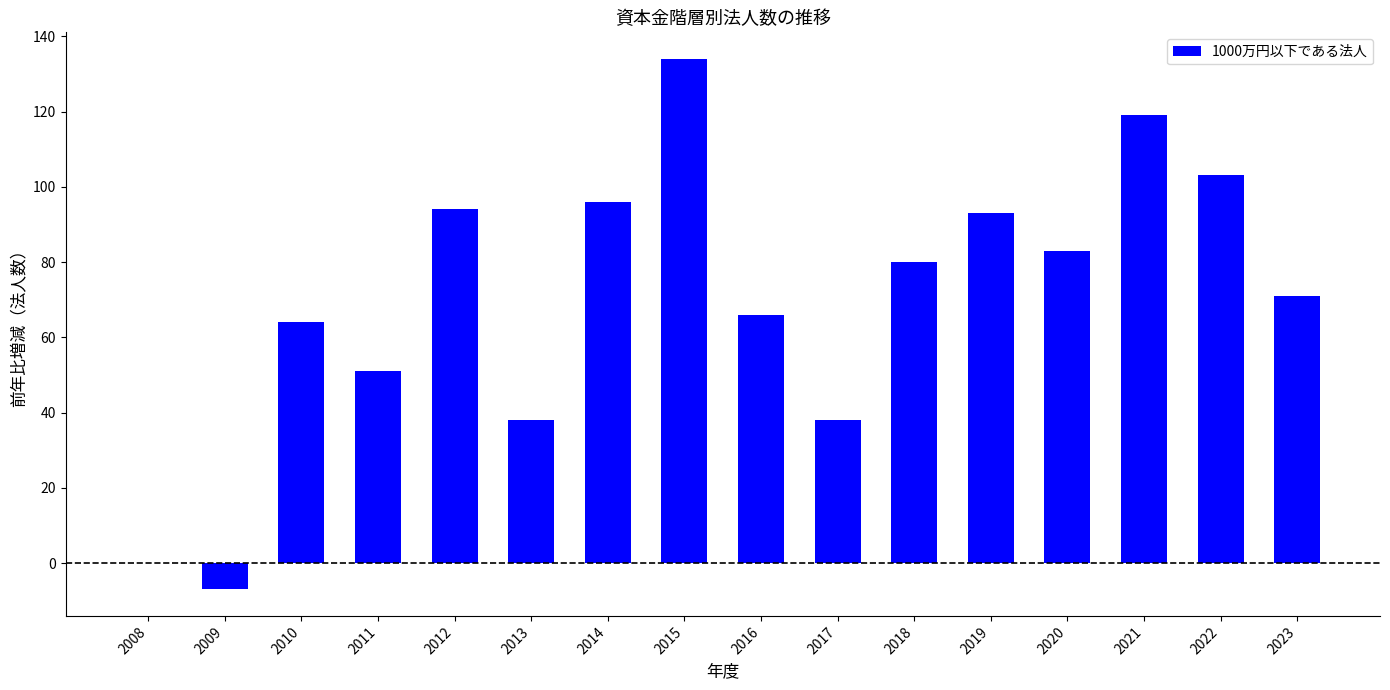

What is the sum of the values at 2018 and 2016?

146